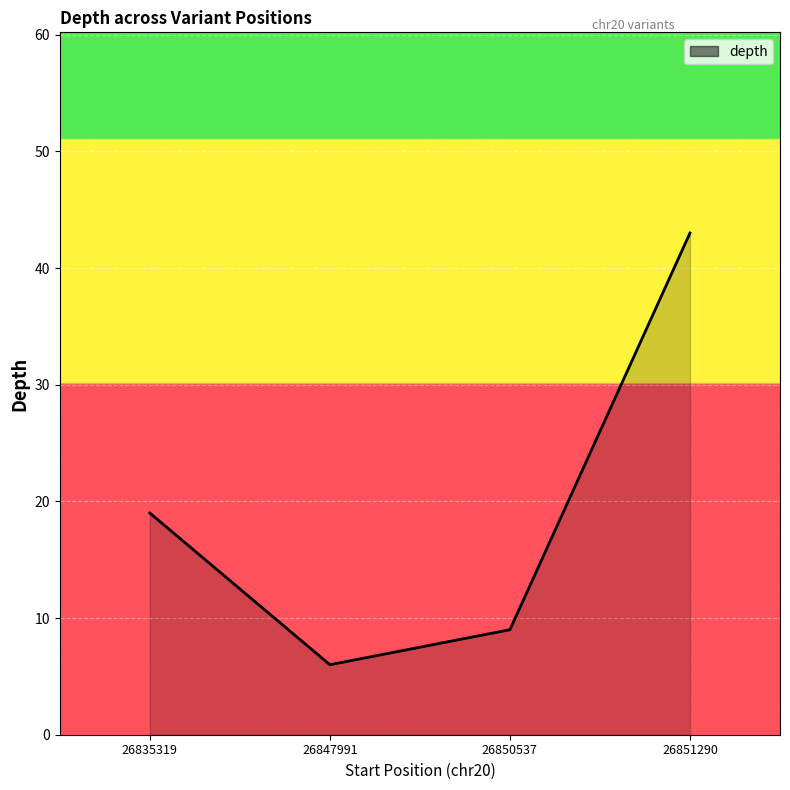

Approximately how many times larger is the value at 26850537 compared to 26847991?

1.5